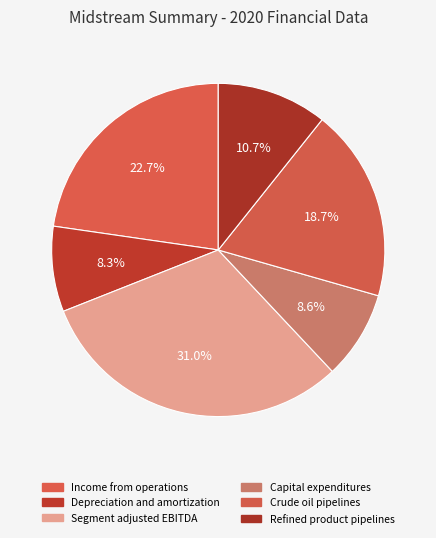

To the nearest percent, what is the combined percentage of Income from operations and Refined product pipelines?

33%